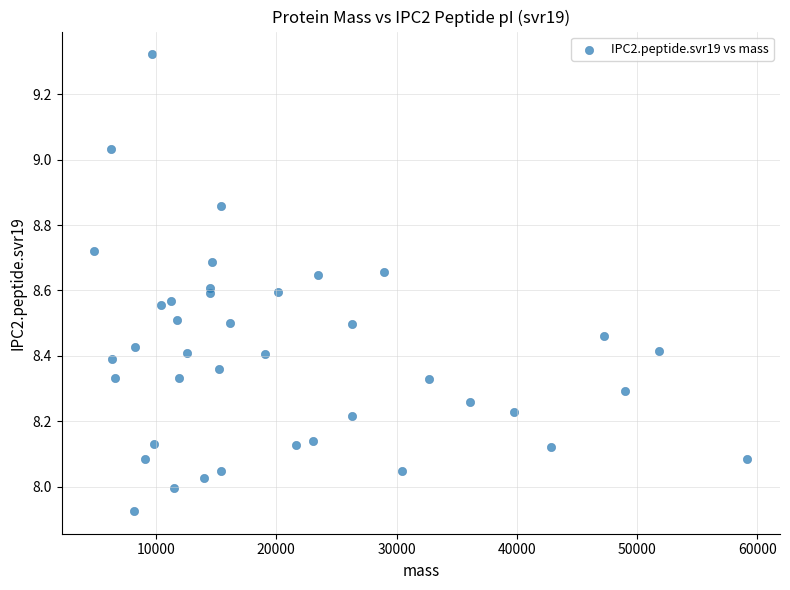

What is the range of X values (max minus min)?

54304.8